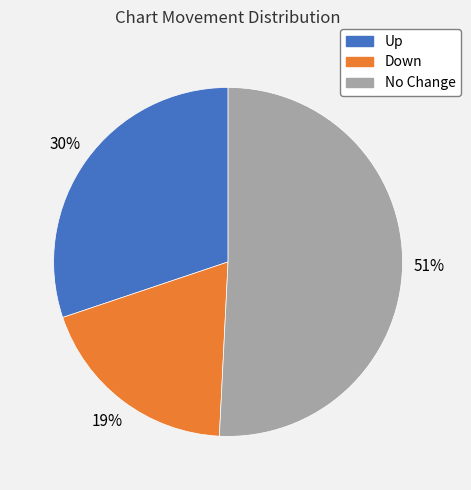

Rank the categories by value from highest to lowest.

No Change, Up, Down